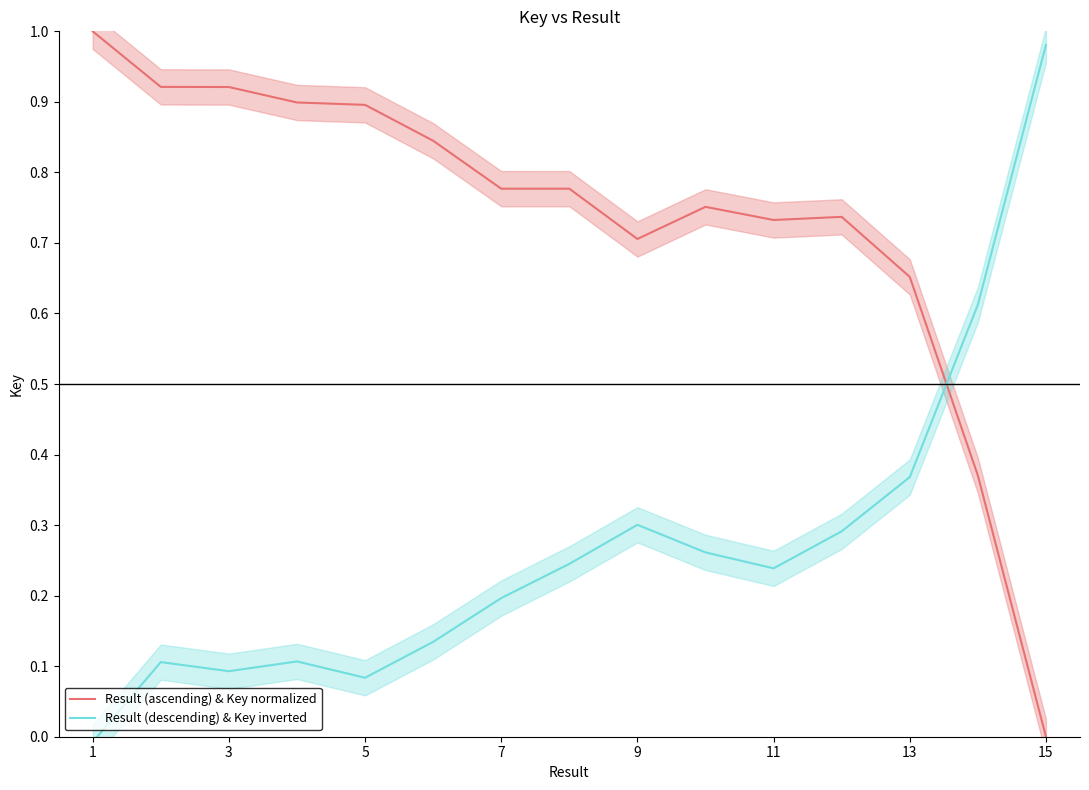

Which category has the lowest value in the Result (ascending) & Key normalized series?

15